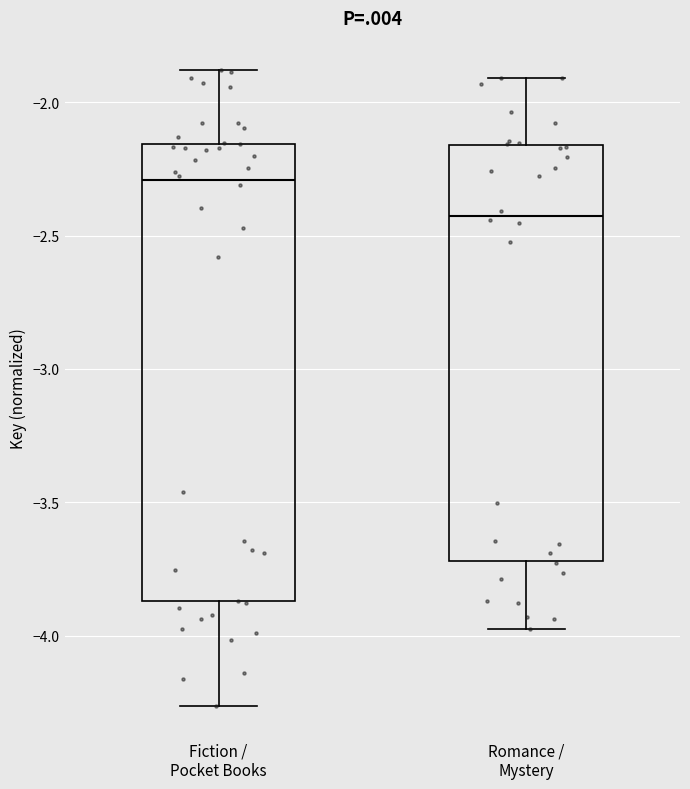

Which box is the tallest, from its lower edge to its upper edge?

Fiction / Pocket Books